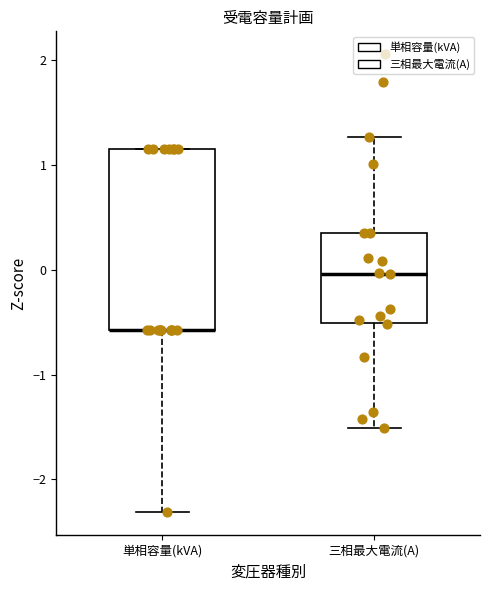

Where does the lower whisker of the box for 三相最大電流(A) end on the y-axis? The values are not printed on the chart, so give them approximately, as read against the axis.

-1.5